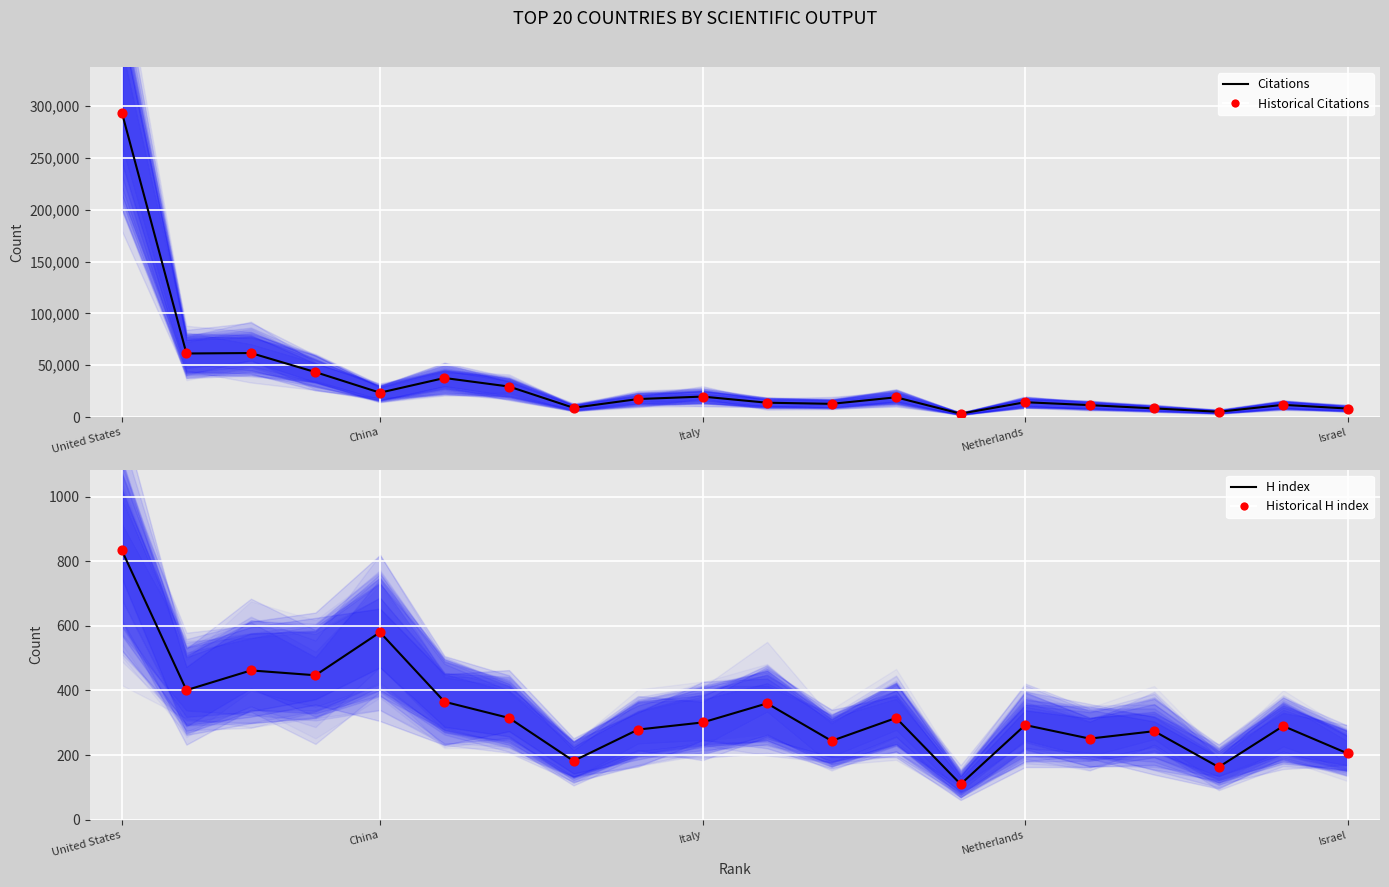

Which series contains the lowest Y value?

H index